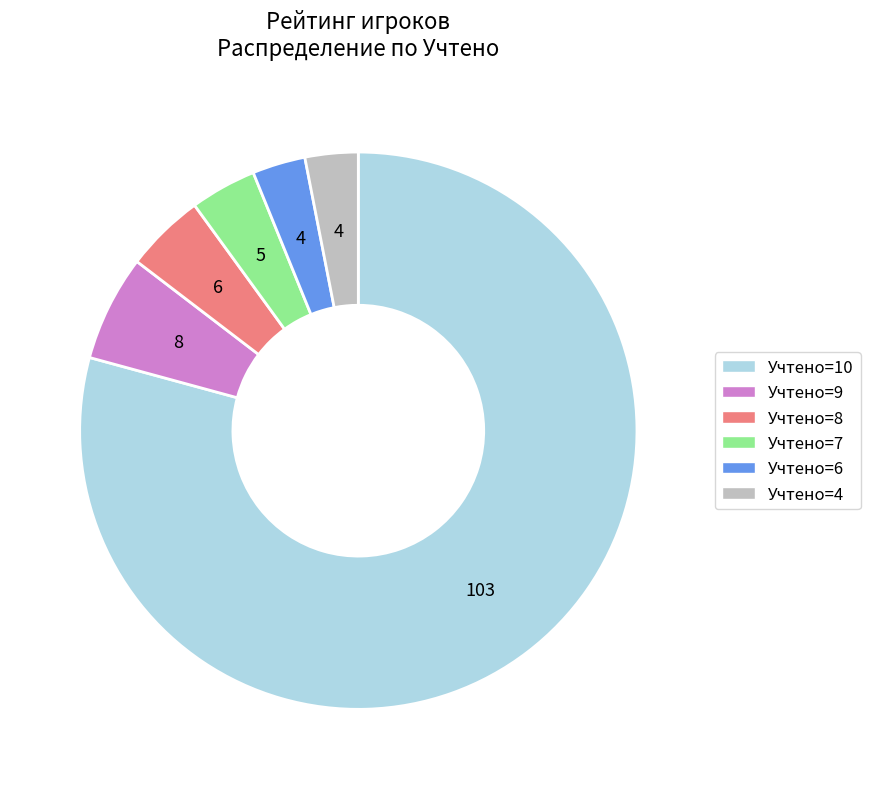

Is there a majority slice in this chart?

Yes